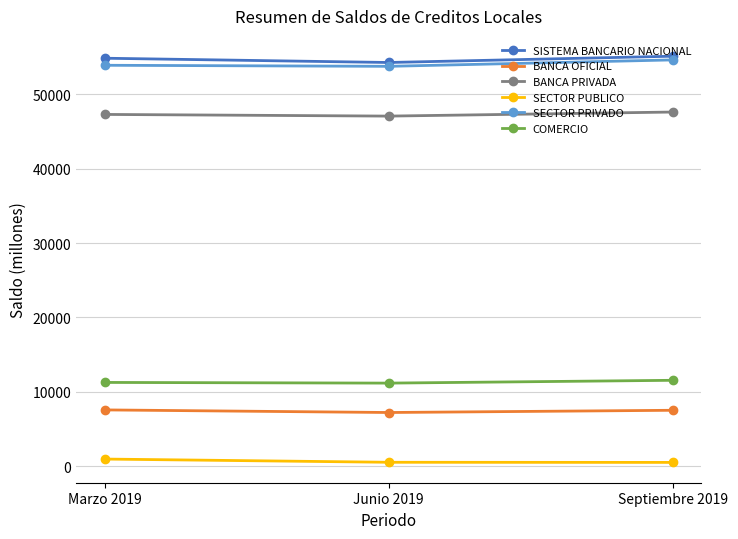

How many data points does each series have?

3